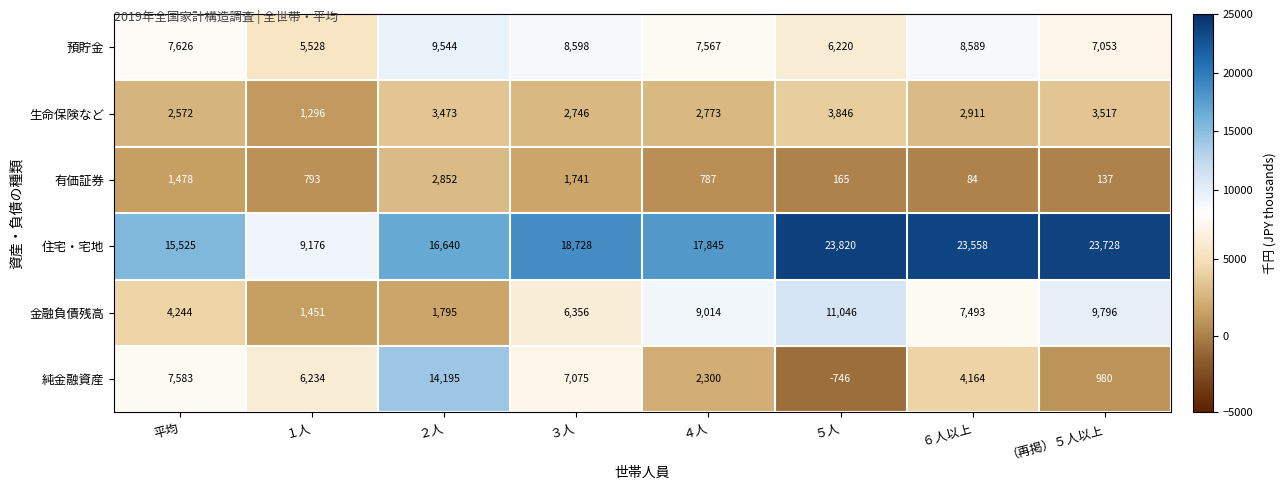

What value does the 生命保険など series have at 平均, to the nearest 50?

2550